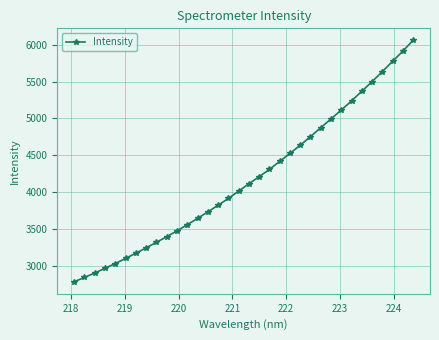

Reading left to right, transcribe all the data shown in this chart.

2783.2	2841.9	2901.8	2966.5	3030.7	3099.3	3171.2	3243.4	3319.2	3394.5	3474.6	3558.2	3642.8	3731.9	3821.7	3914.2	4013.7	4113.3	4210.0	4308.7	4418.0	4525.3	4637.4	4753.8	4874.4	4994.5	5114.8	5238.5	5369.9	5500.1	5635.9	5776.1	5914.1	6060.3